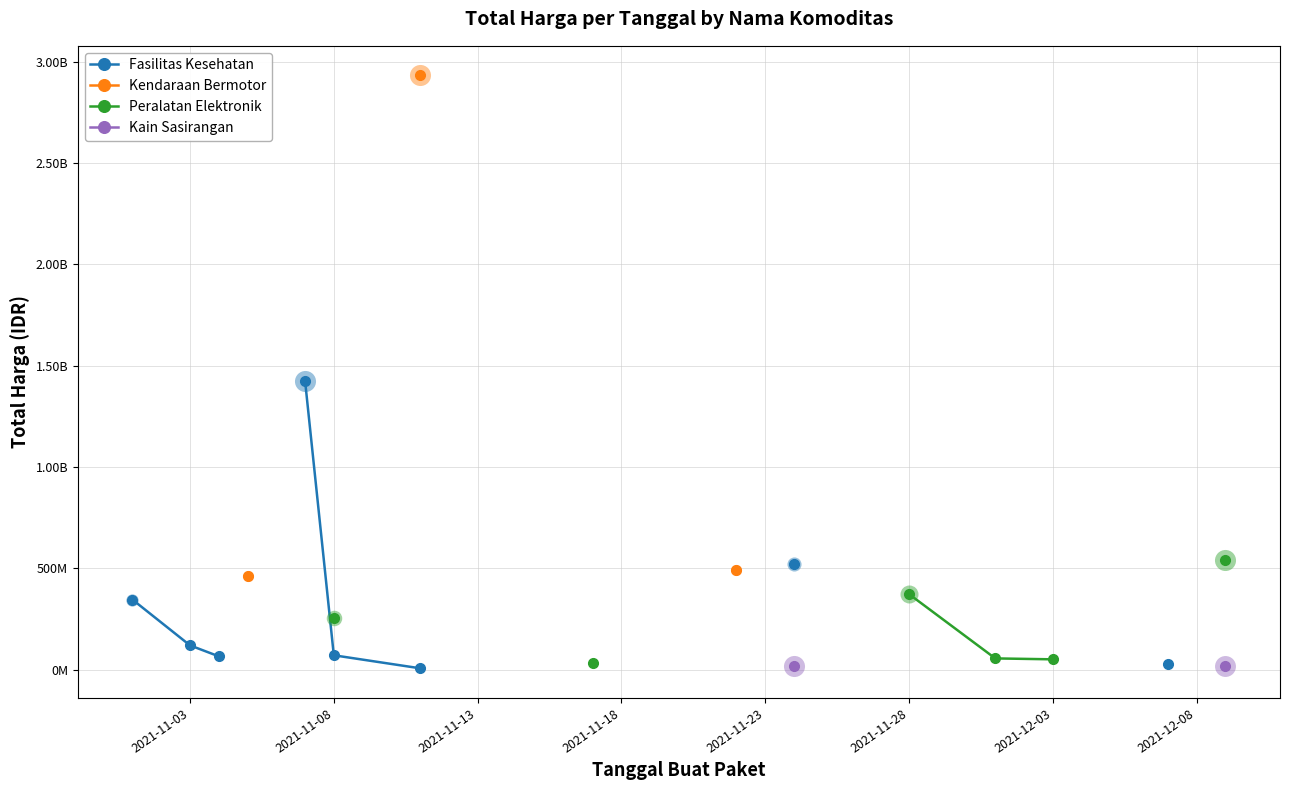

At how many categories does at least one series exceed 2339006365?

1